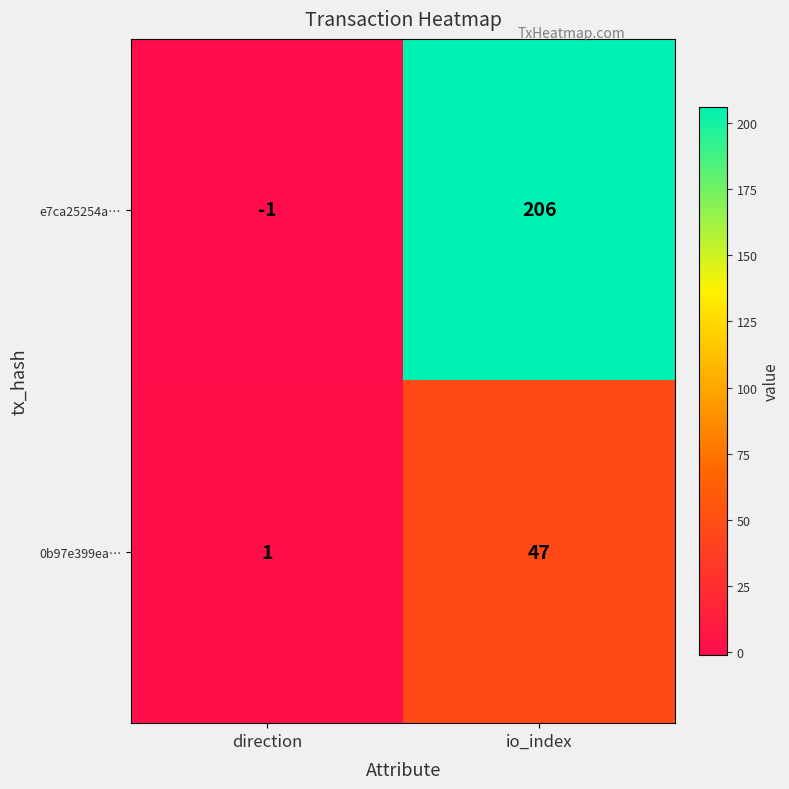

Count the number of data series in this chart.

2